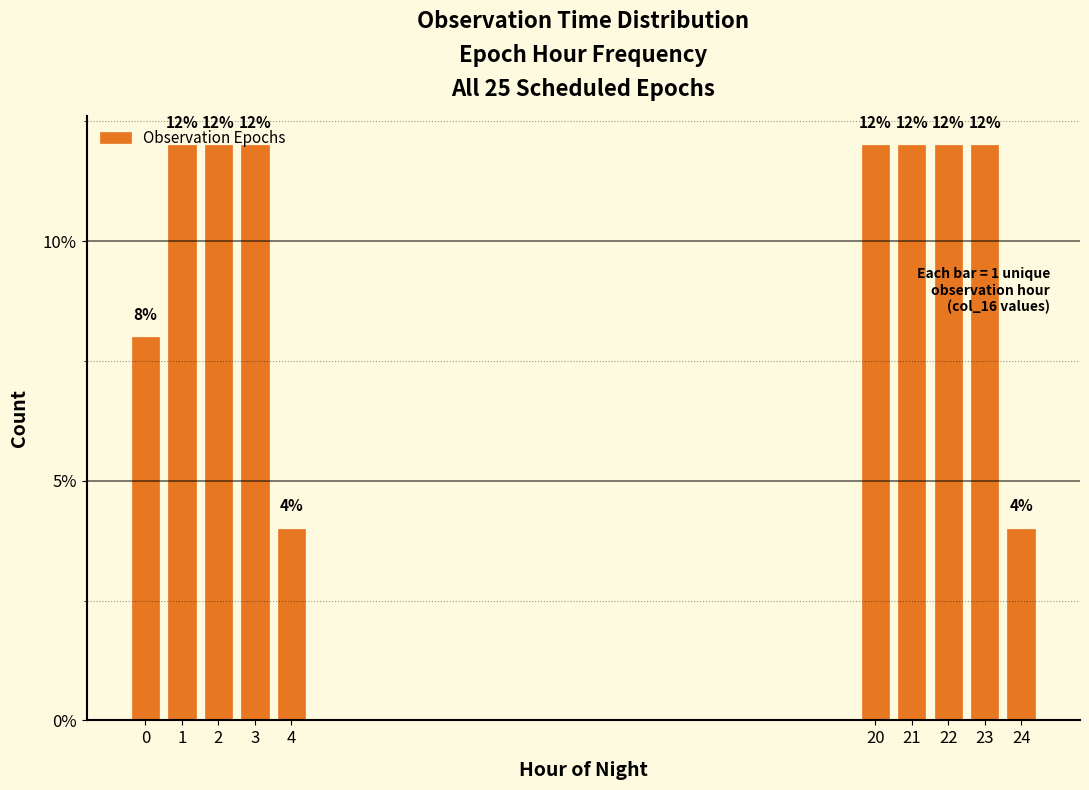

What is the value of the 1st bar from the left?

8